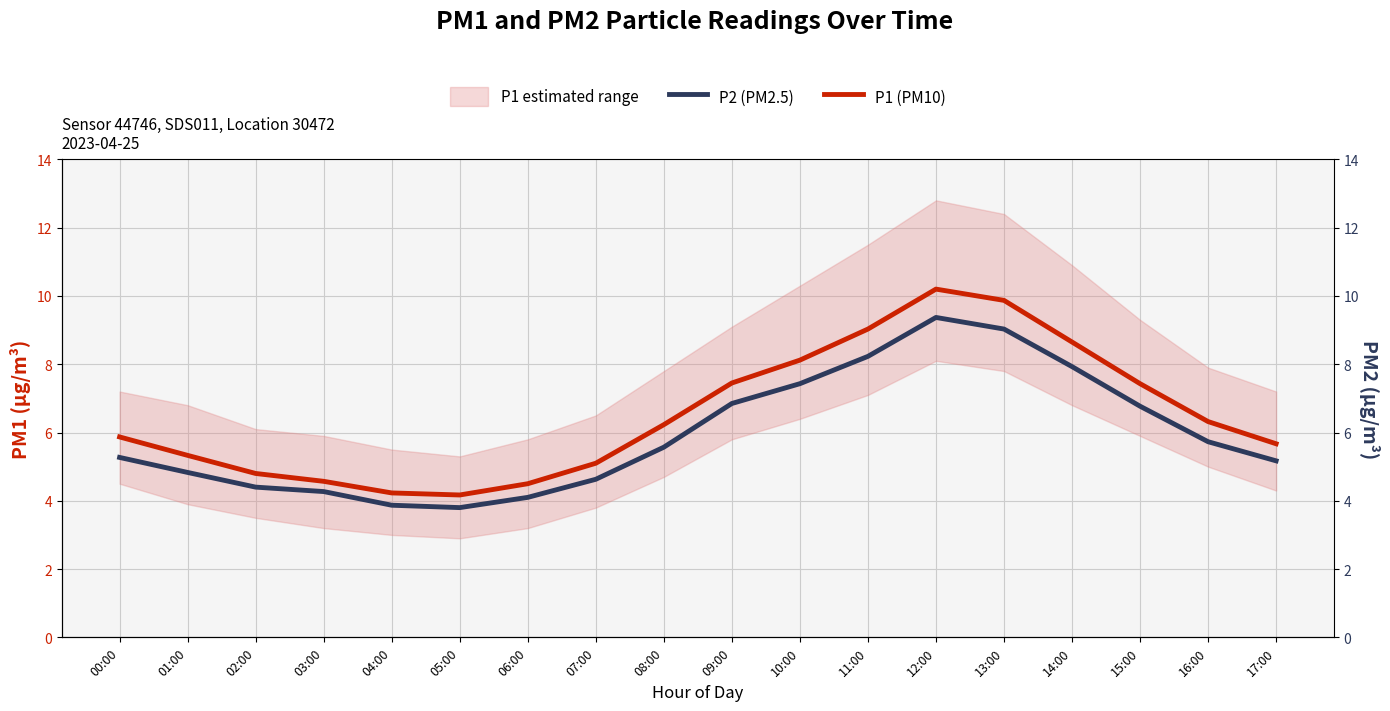

At which category is the sum across all series the highest?

12:00